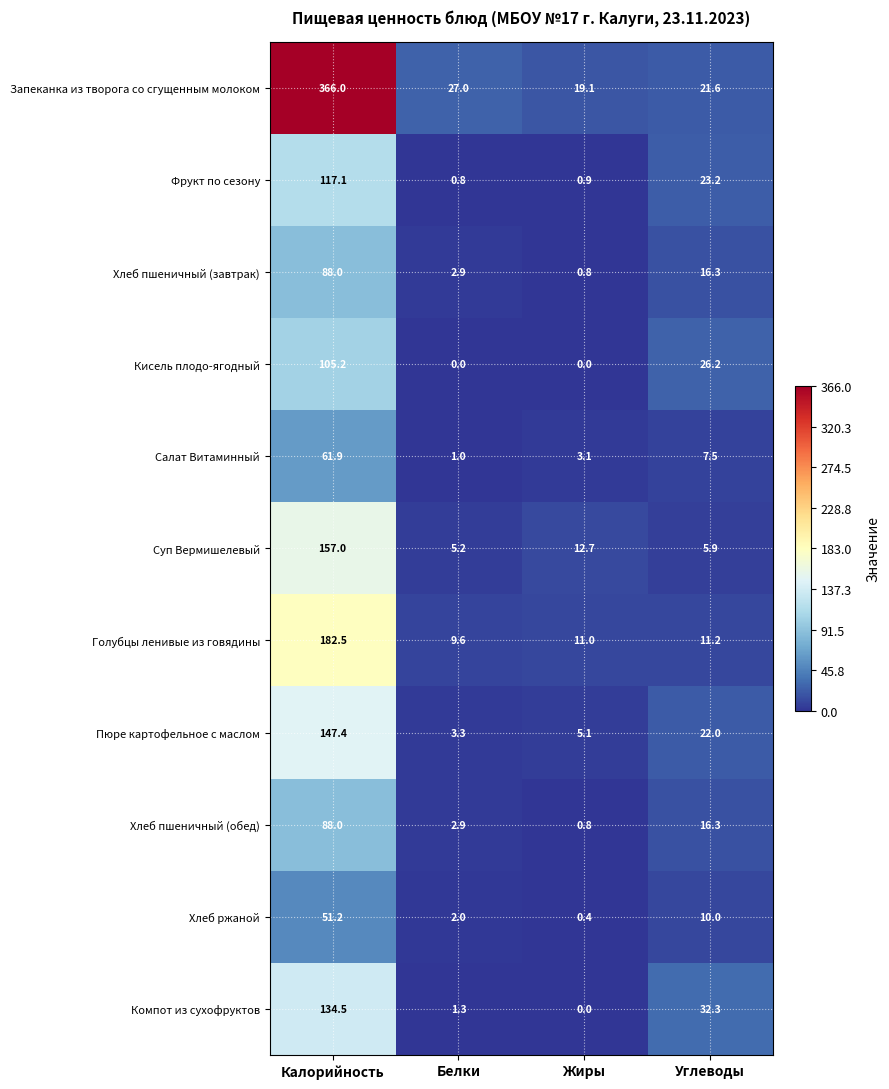

At which label is Запеканка из творога со сгущенным молоком closest to 192?

Белки